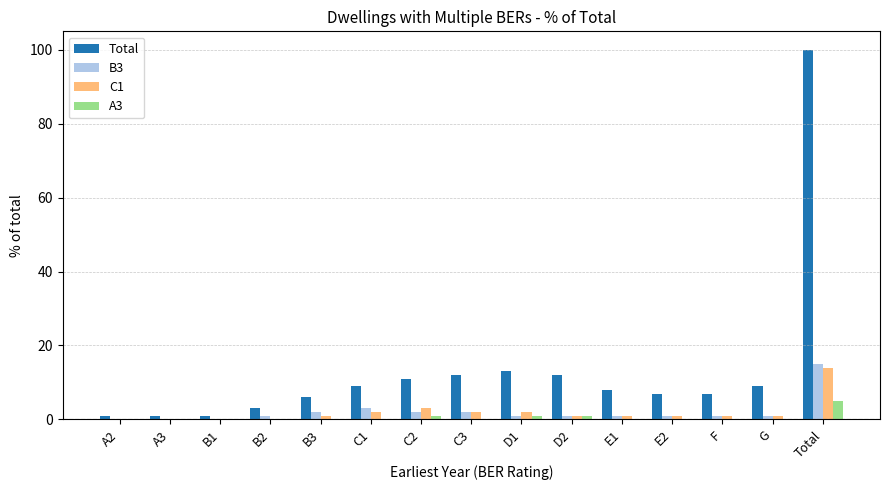

Which series has the largest total across all categories?

Total